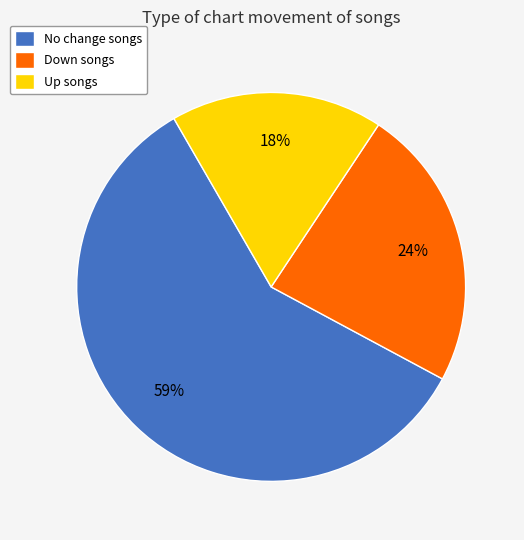

What is the majority slice?

No change songs